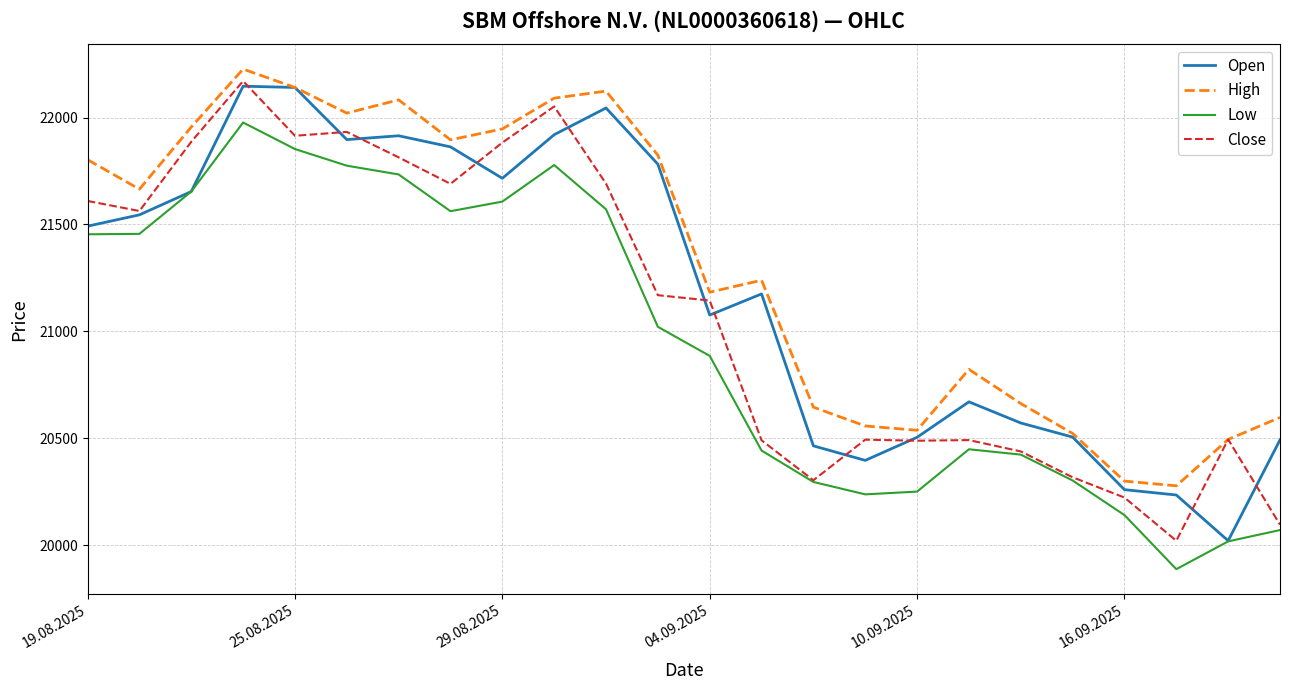

What is the maximum value shown in the chart?

22227